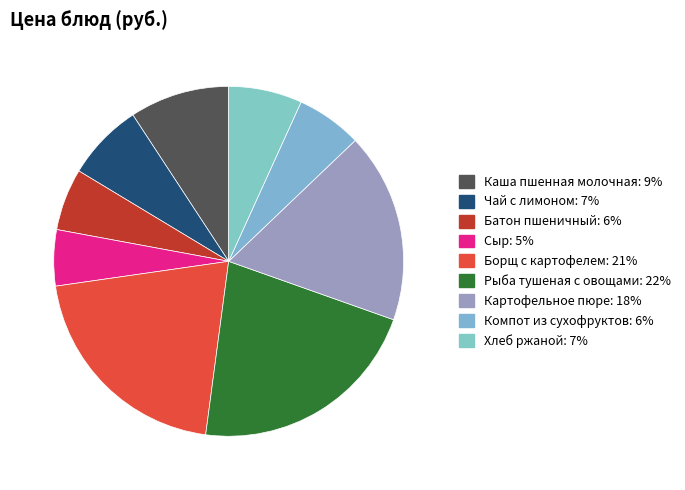

What is the largest slice in the pie chart?

Рыба тушеная с овощами